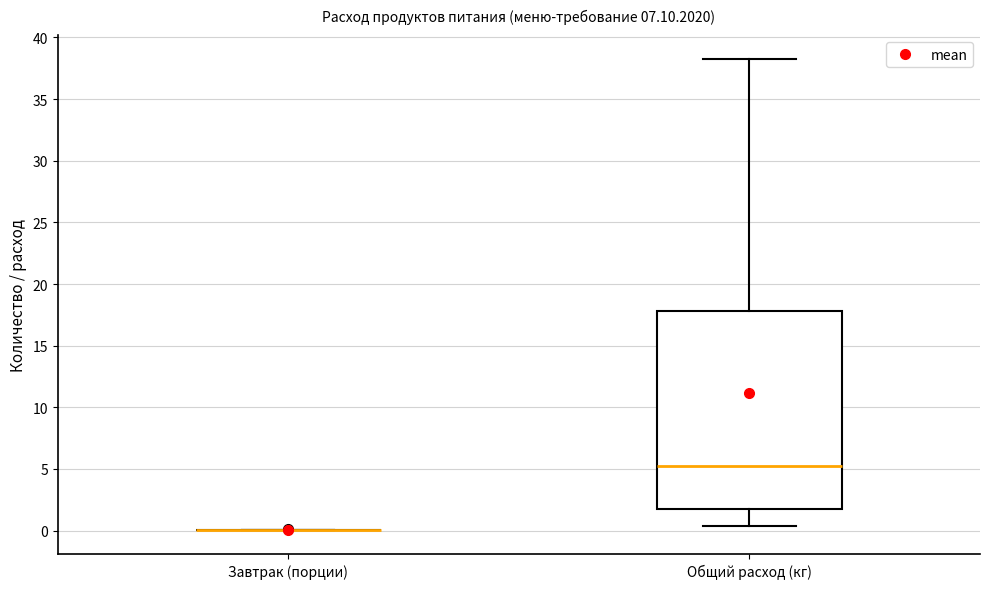

Which box is the tallest, from its lower edge to its upper edge?

Общий расход (кг)